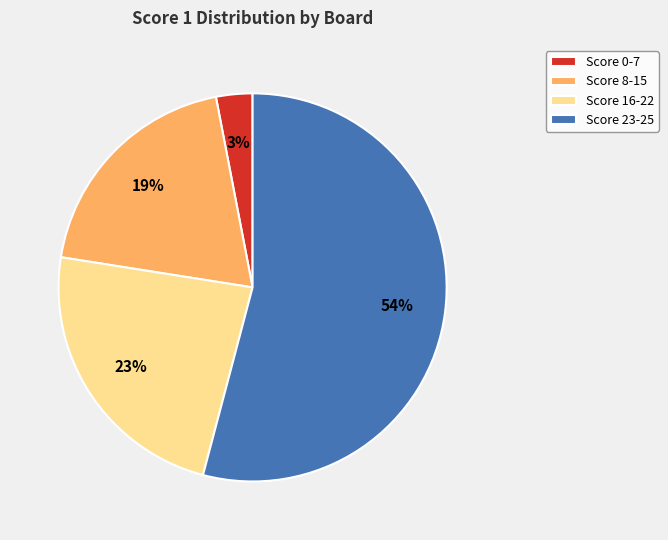

To the nearest percent, what portion does Score 8-15 represent?

19%